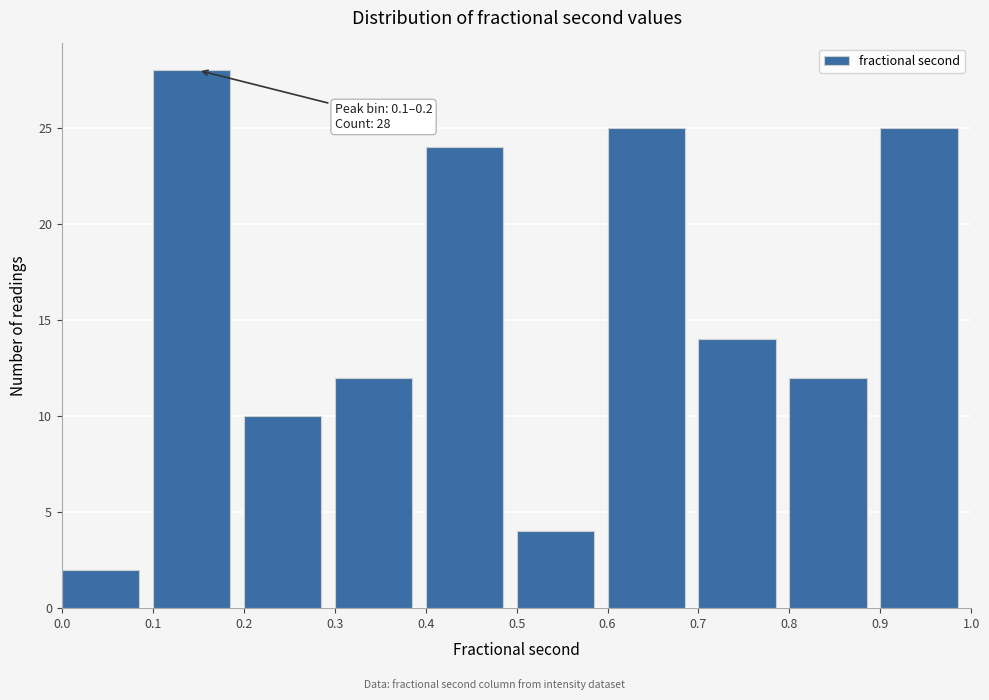

Over which range of the x-axis is the bar tallest?

0.1 to 0.2